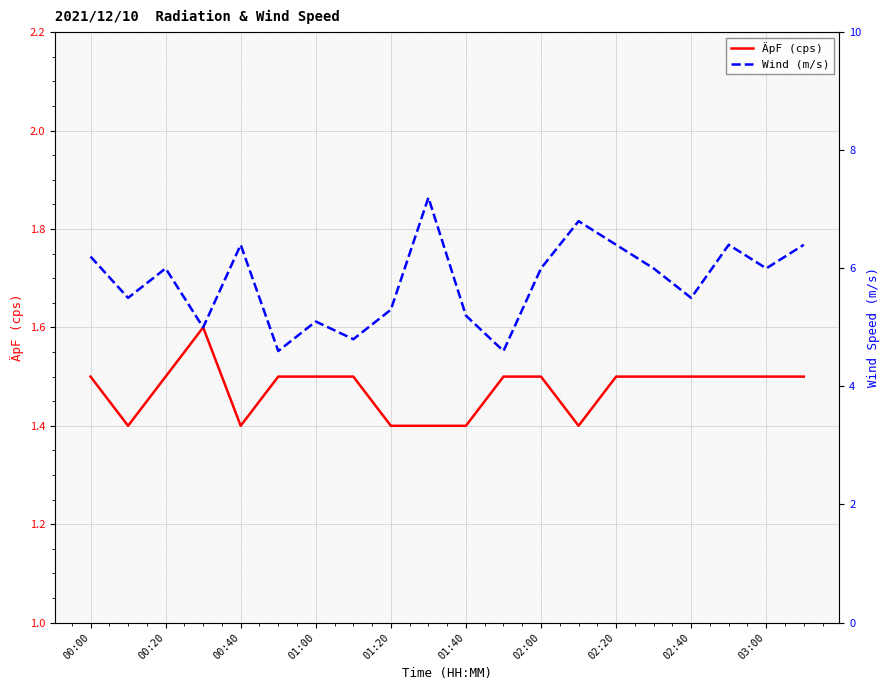

Rank the series at 11 from lowest to highest value.

ÄpF (cps), Wind (m/s)